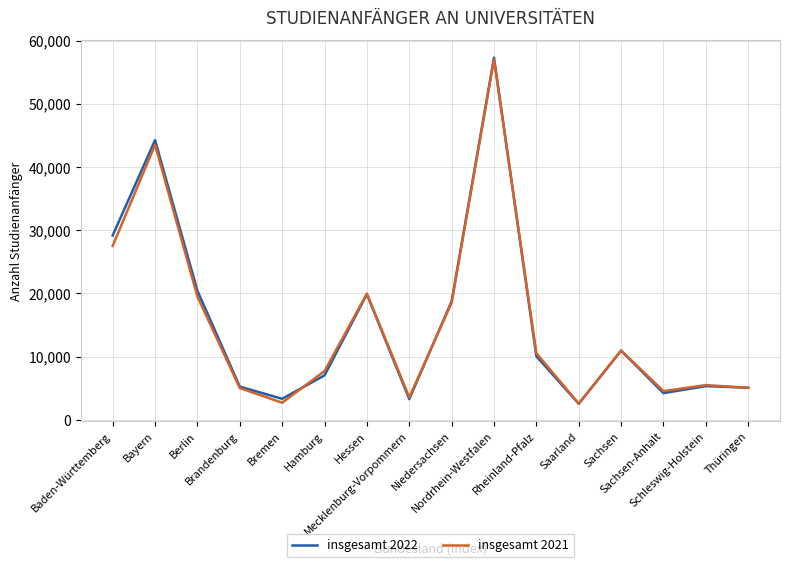

What are all the series names shown in the legend?

insgesamt 2022, insgesamt 2021